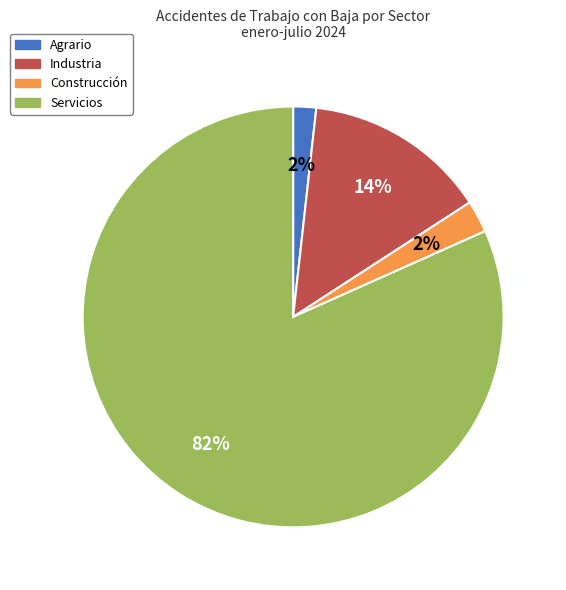

The Servicios slice represents 93% of the pie. True or false?

False